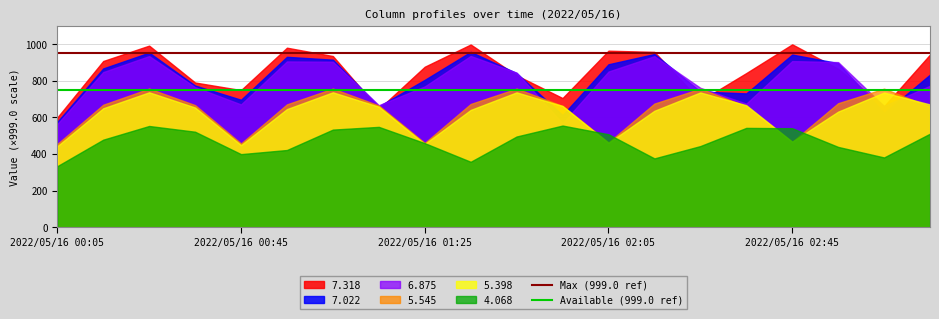

The 4.068 series shows 459.0 at 2022/05/16 01:25. True or false?

True